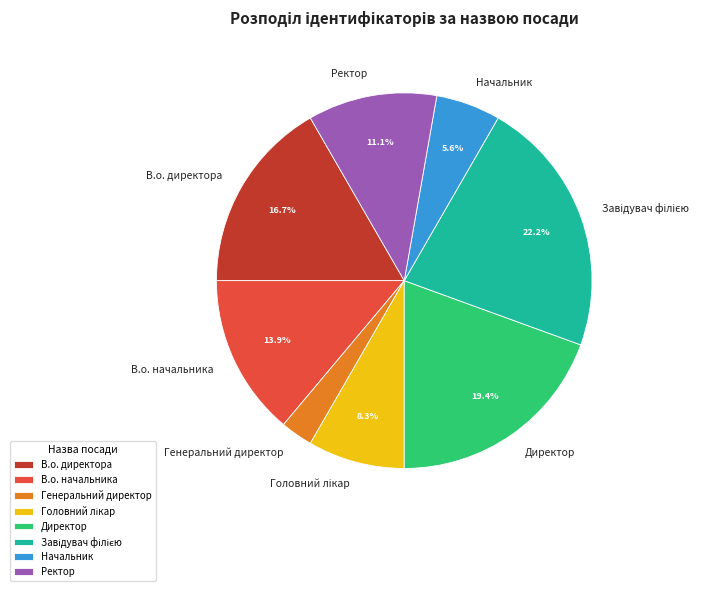

To the nearest percent, what is the difference between the Начальник and В.о. начальника slice percentages?

8%